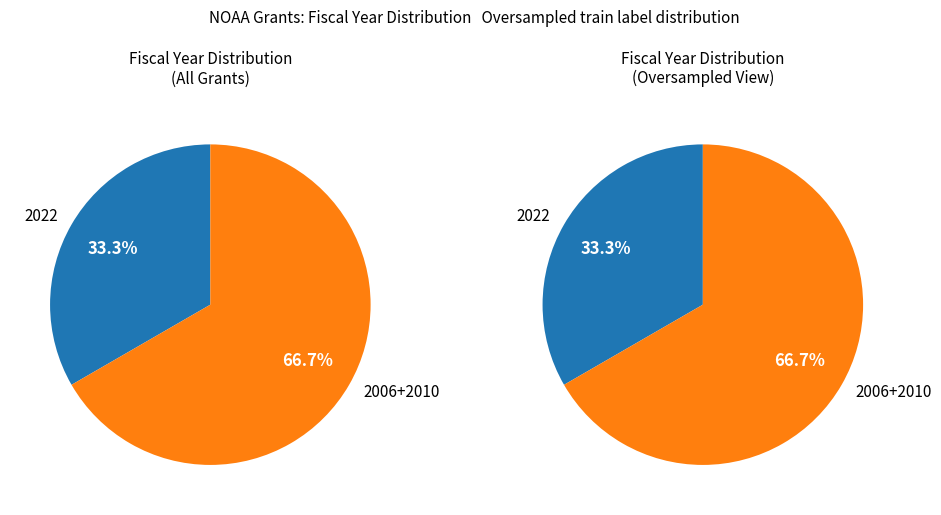

The 1 slice represents 24% of the pie. True or false?

False